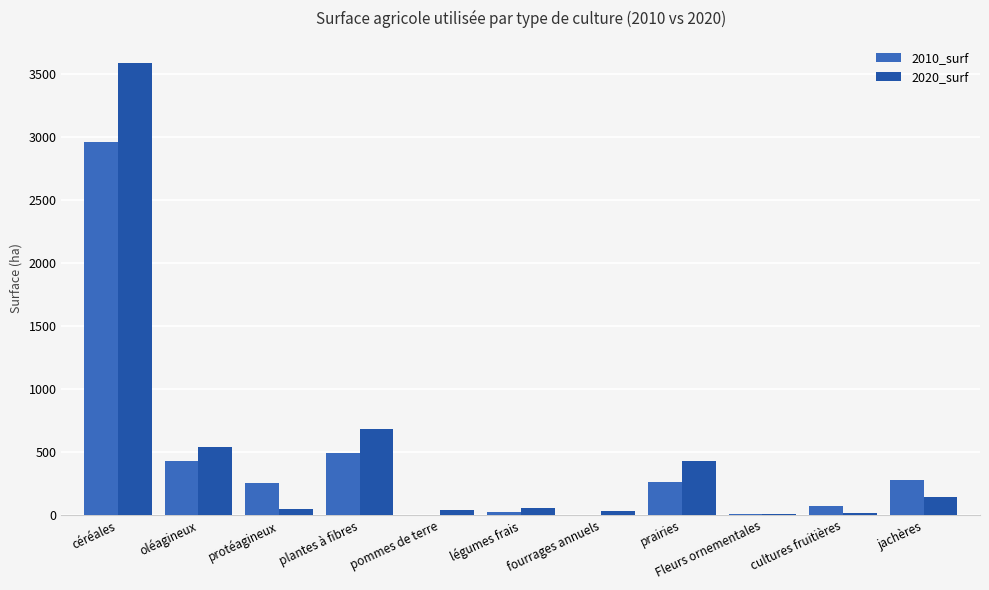

At which label is 2010_surf closest to 1480?

plantes à fibres